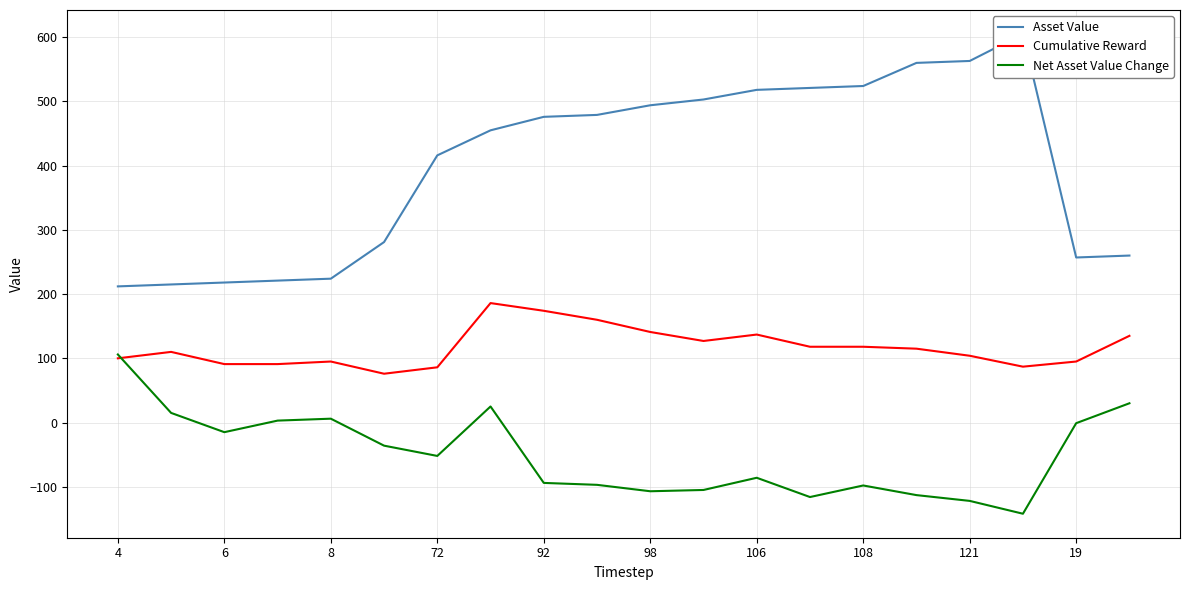

What is the value of the Net Asset Value Change point at the 8th from the left?

25